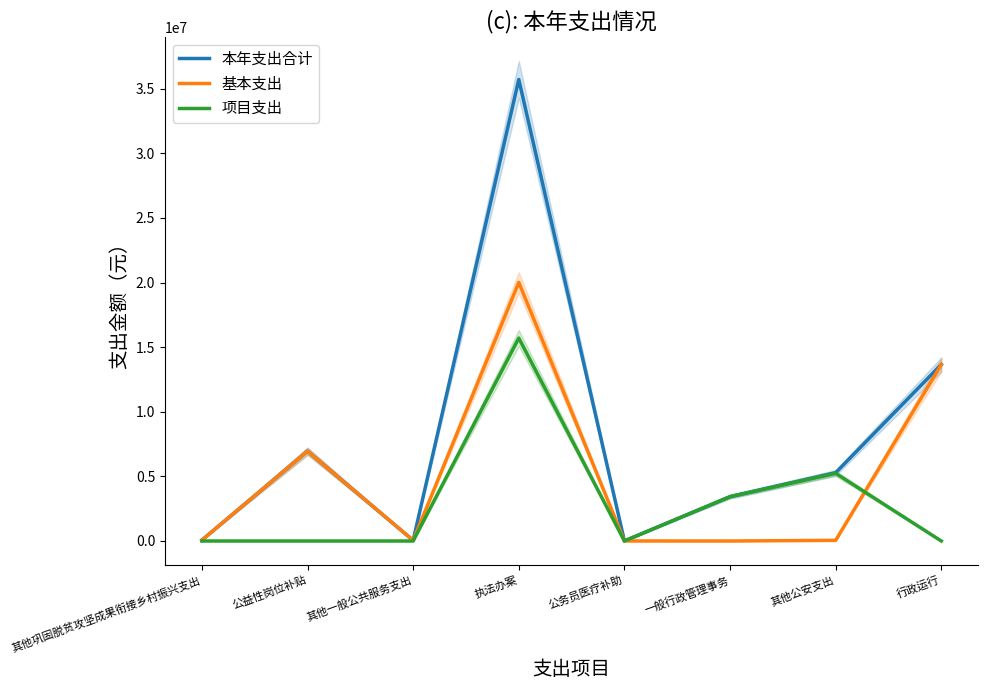

True or false: 基本支出 has more than 2 points higher than both neighbors.

False